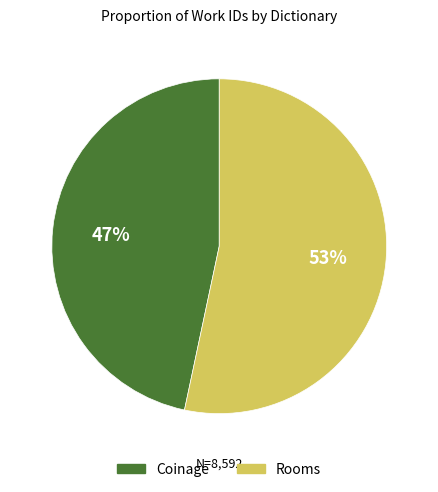

To the nearest percent, what is the combined percentage of Coinage and Rooms?

100%